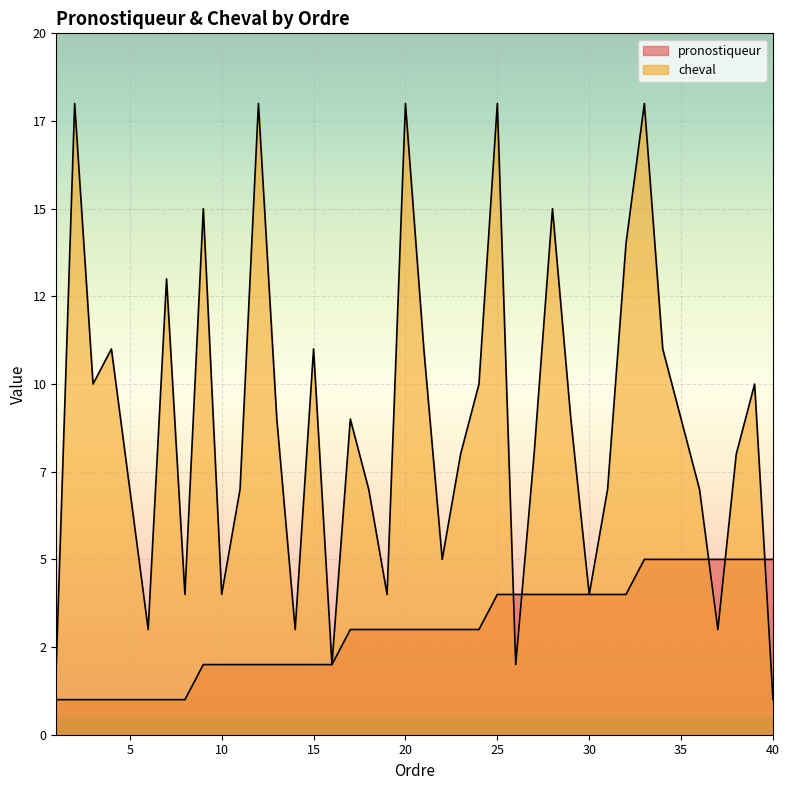

Does the chart display data point markers on the line(s)?

No